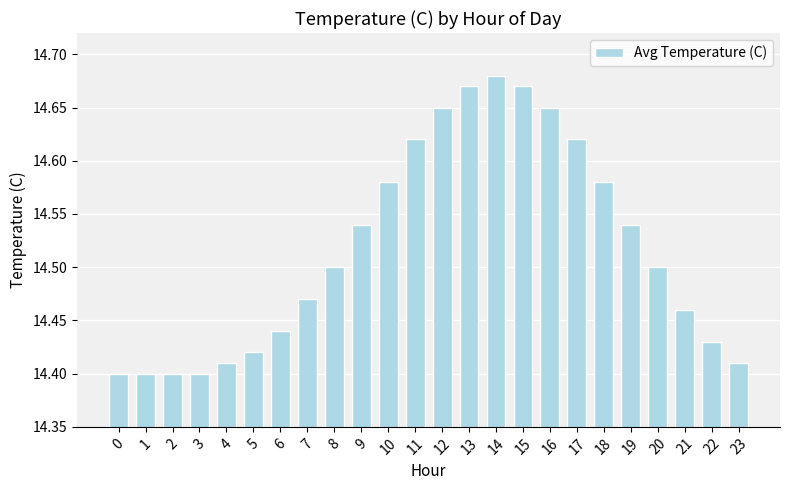

Count the values in the range 14 to 15.

24